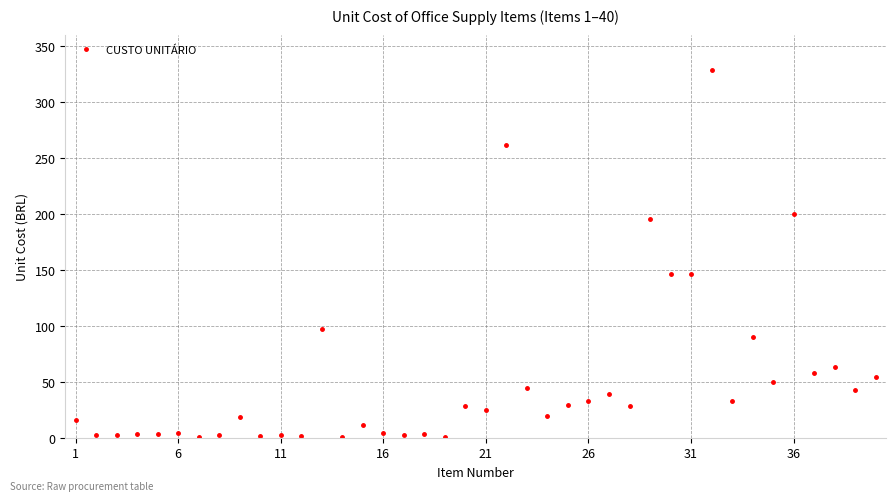

What is the value of the 38th point from the left?

63.0